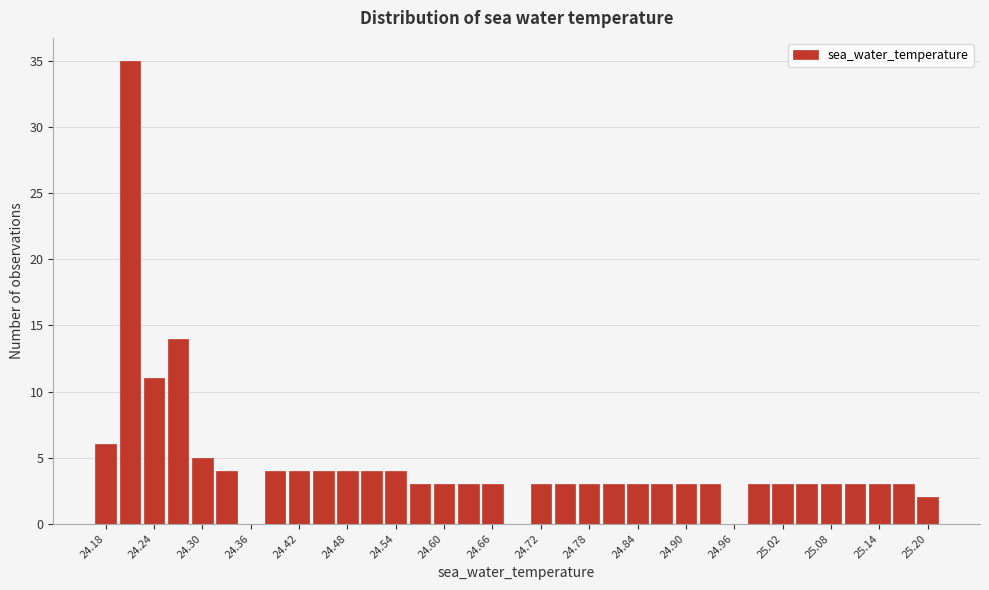

Read against the x-axis, roughly where is the centre of the tallest bar?

24.21